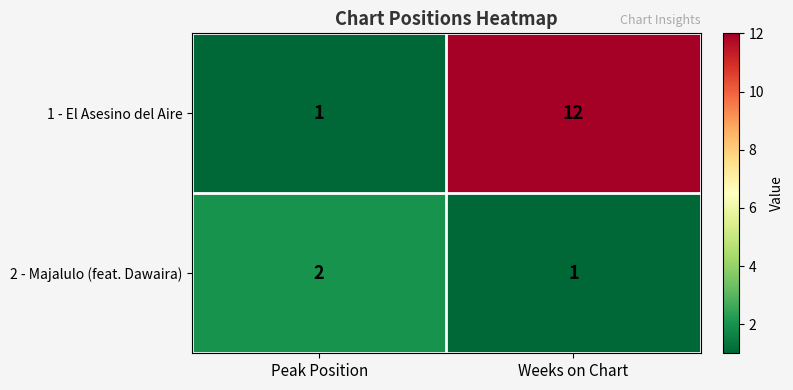

What is the greatest value displayed?

12